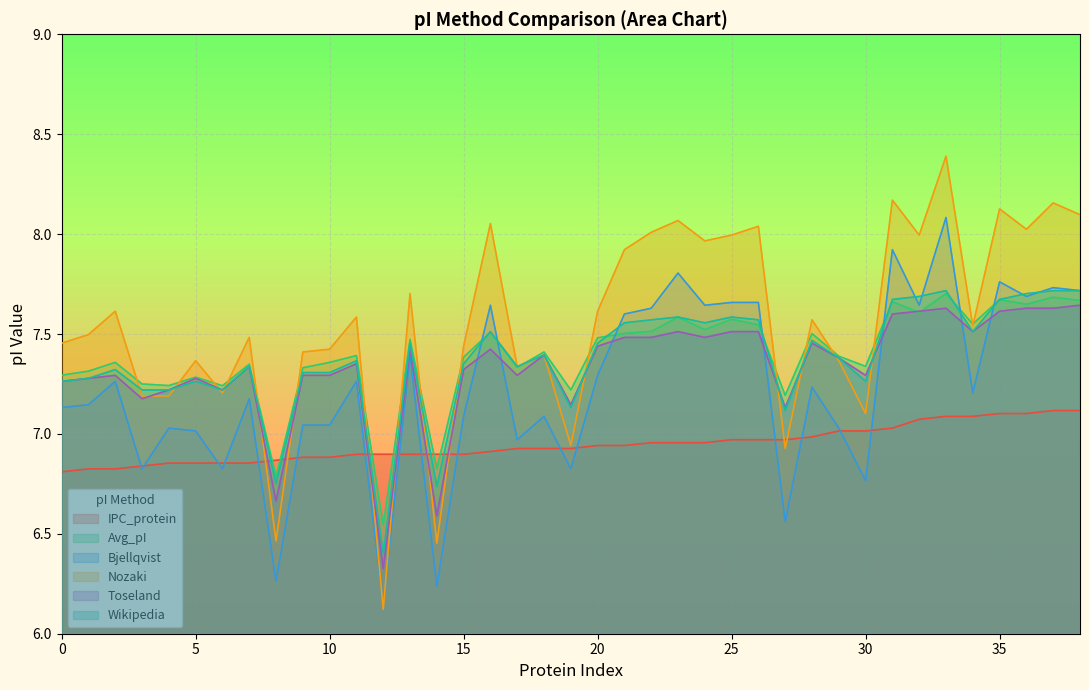

What is the maximum value shown in the chart?

8.4